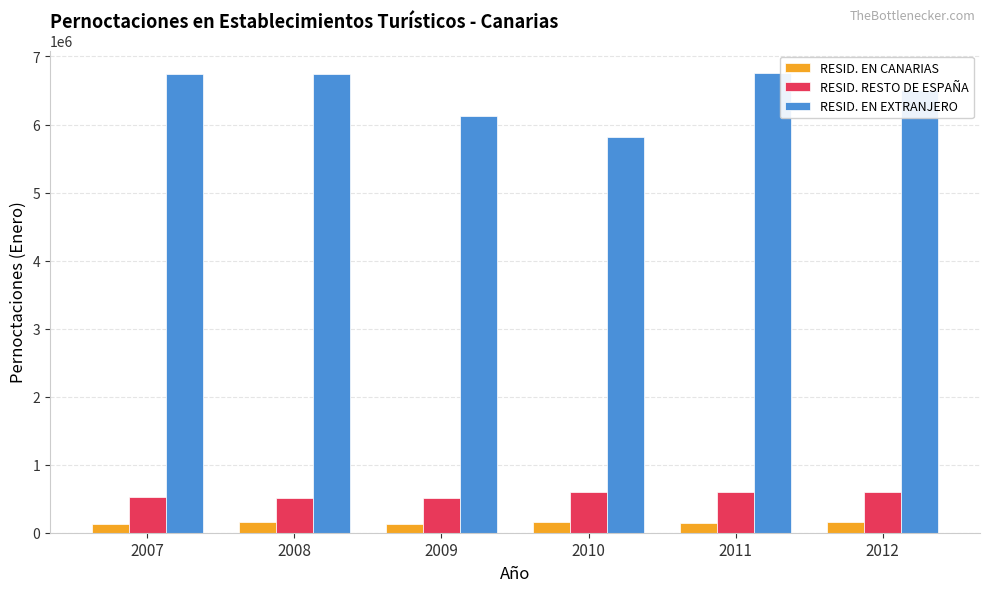

True or false: RESID. RESTO DE ESPAÑA has a value of 599000.0 at 2012.

True